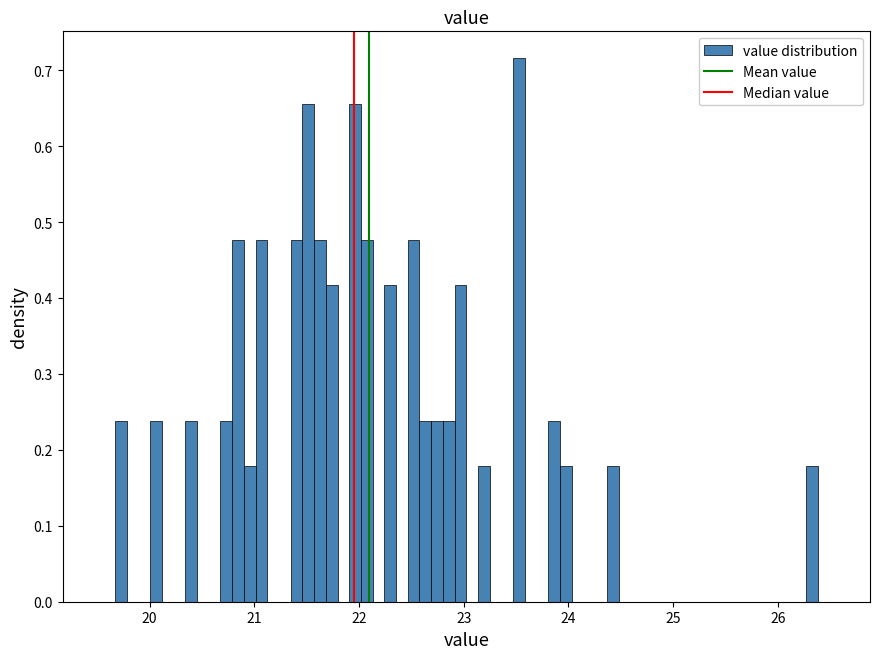

Read against the x-axis, roughly where is the centre of the tallest bar?

23.5